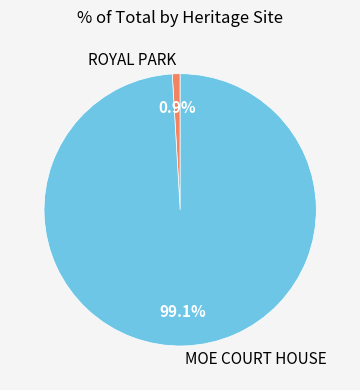

How many segments does this pie chart have?

2